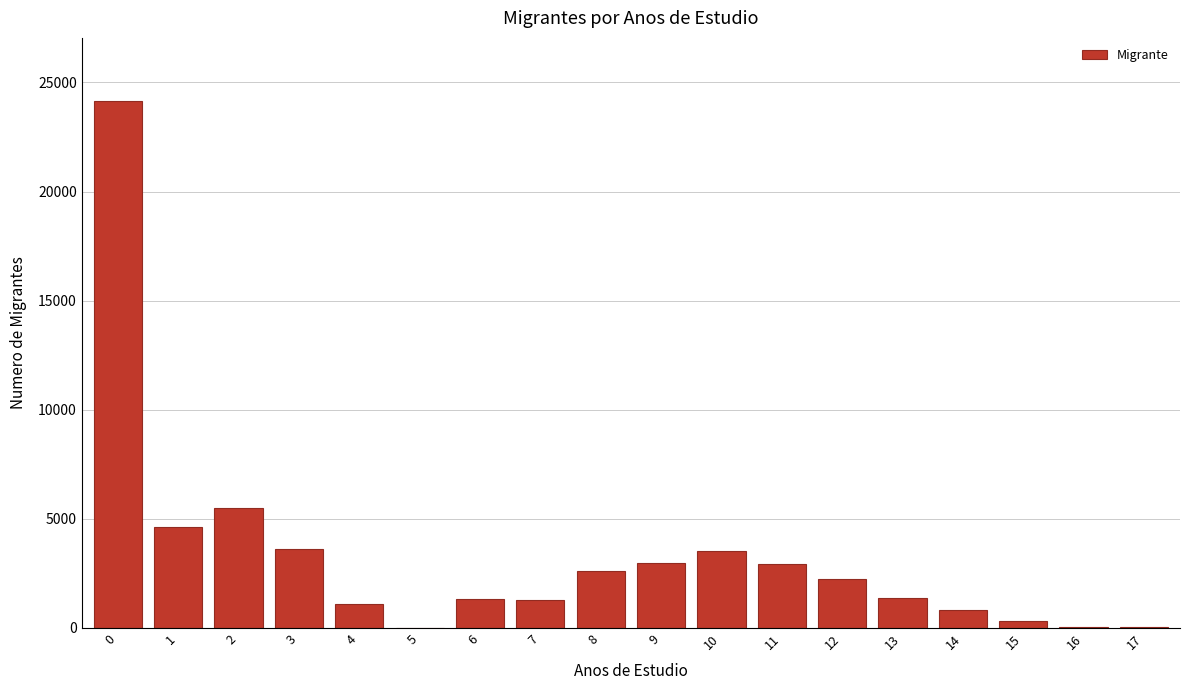

Is it true that the value at 12 is 2244?

True